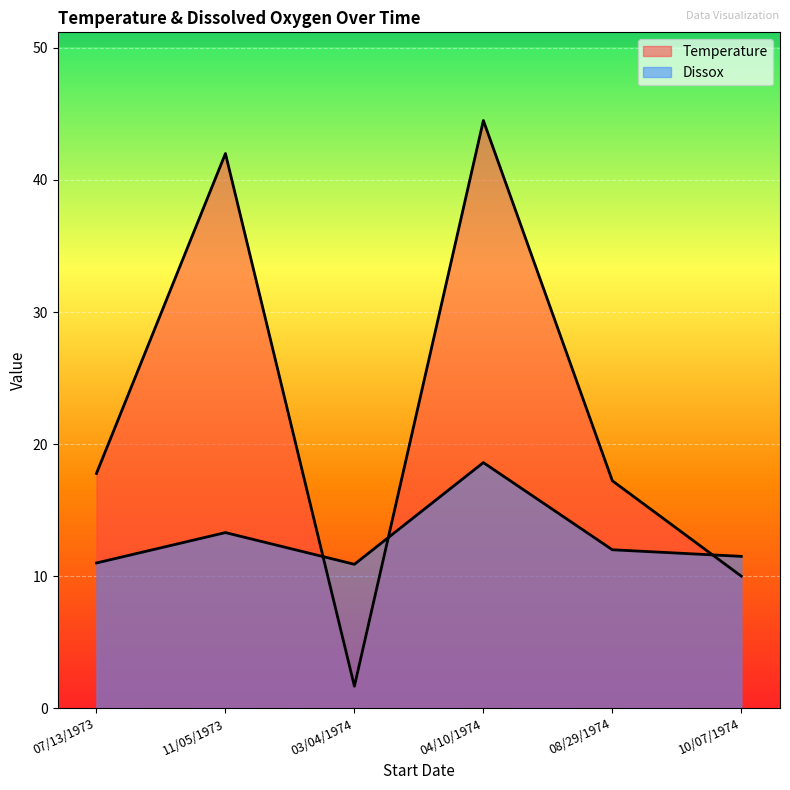

Reading left to right, transcribe all the data shown in this chart.

Temperature: 07/13/1973=17.8	11/05/1973=42.0	03/04/1974=1.7	04/10/1974=44.5	08/29/1974=17.2	10/07/1974=10.0
Dissox: 07/13/1973=11.0	11/05/1973=13.3	03/04/1974=10.9	04/10/1974=18.6	08/29/1974=12.0	10/07/1974=11.5